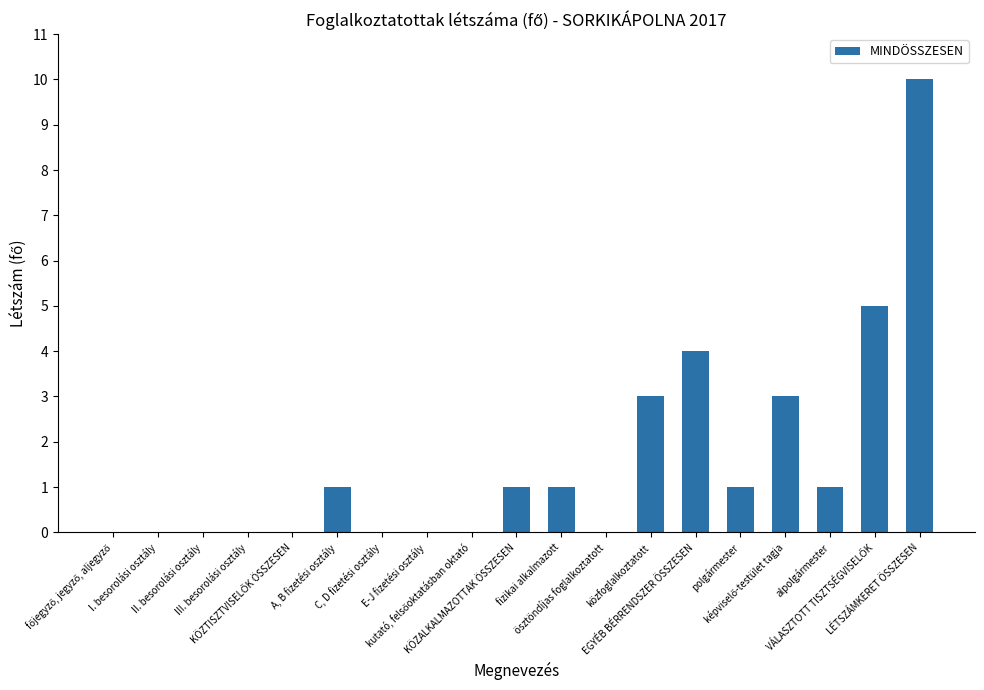

Reading left to right, list all the values displayed in this chart.

0	0	0	0	0	1	0	0	0	1	1	0	3	4	1	3	1	5	10